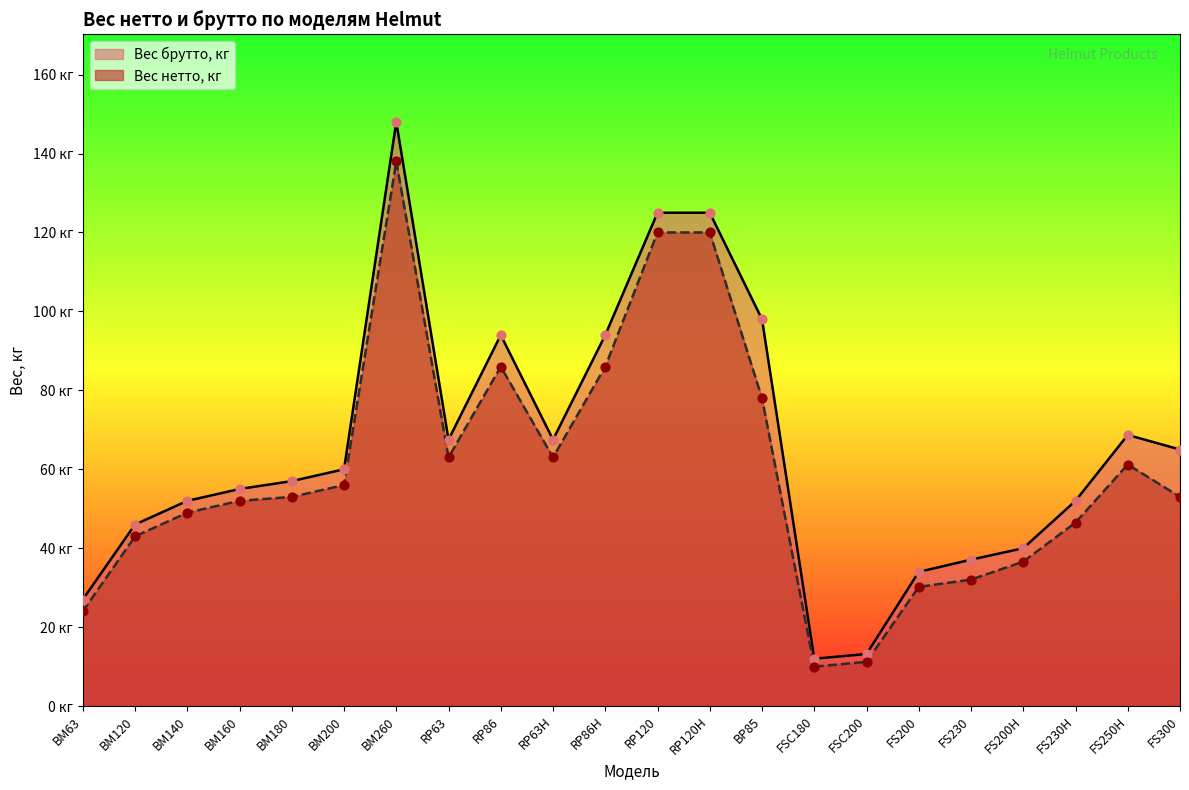

What are all the series names shown in the legend?

Вес брутто, кг, Вес нетто, кг